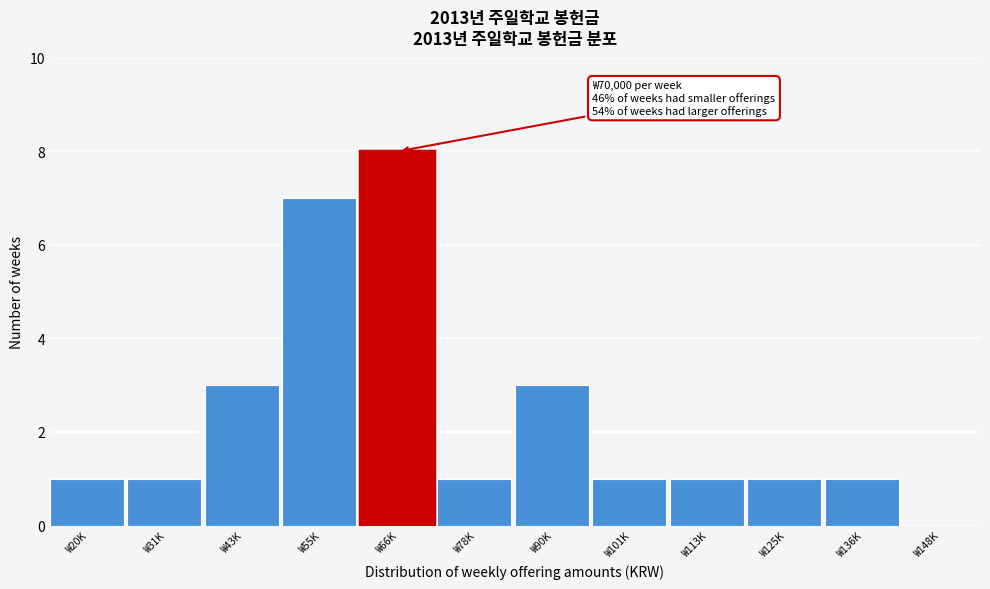

Reading left to right, list all the values displayed in this chart.

₩20K=1	₩31K=1	₩43K=3	₩55K=7	₩66K=8	₩78K=1	₩90K=3	₩101K=1	₩113K=1	₩125K=1	₩136K=1	₩148K=0